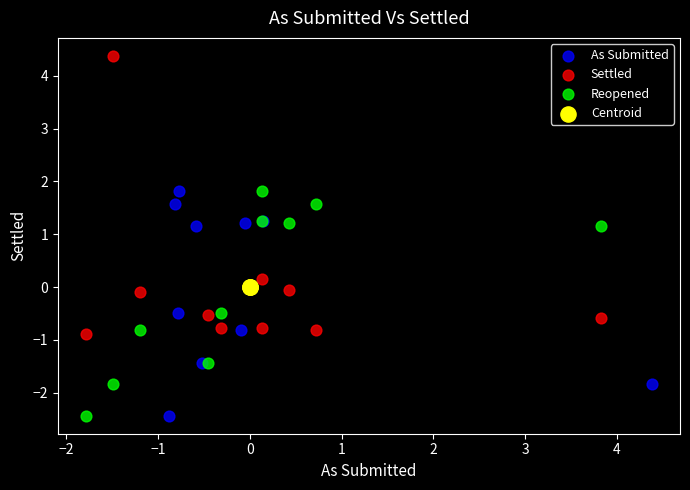

Which series contains the highest Y value?

Settled